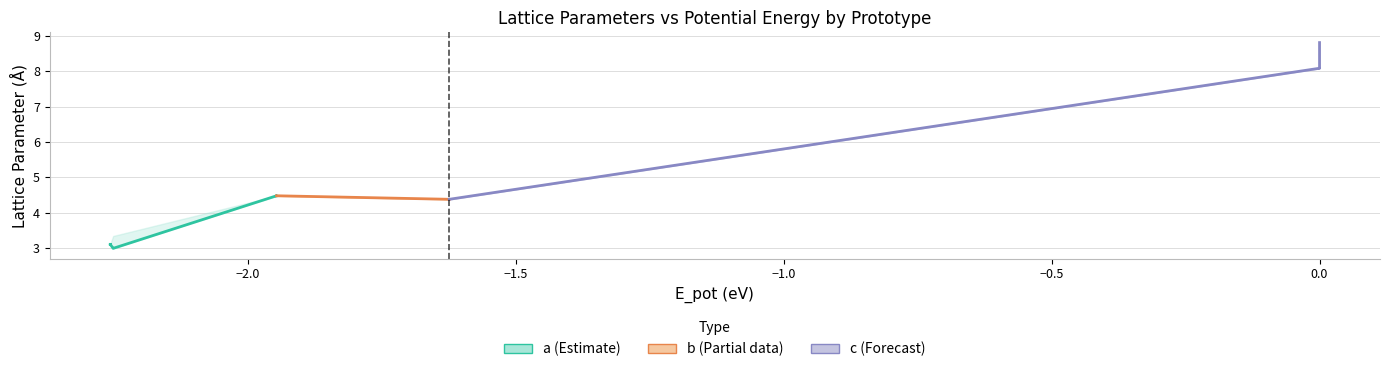

At how many categories does at least one series exceed 7?

5